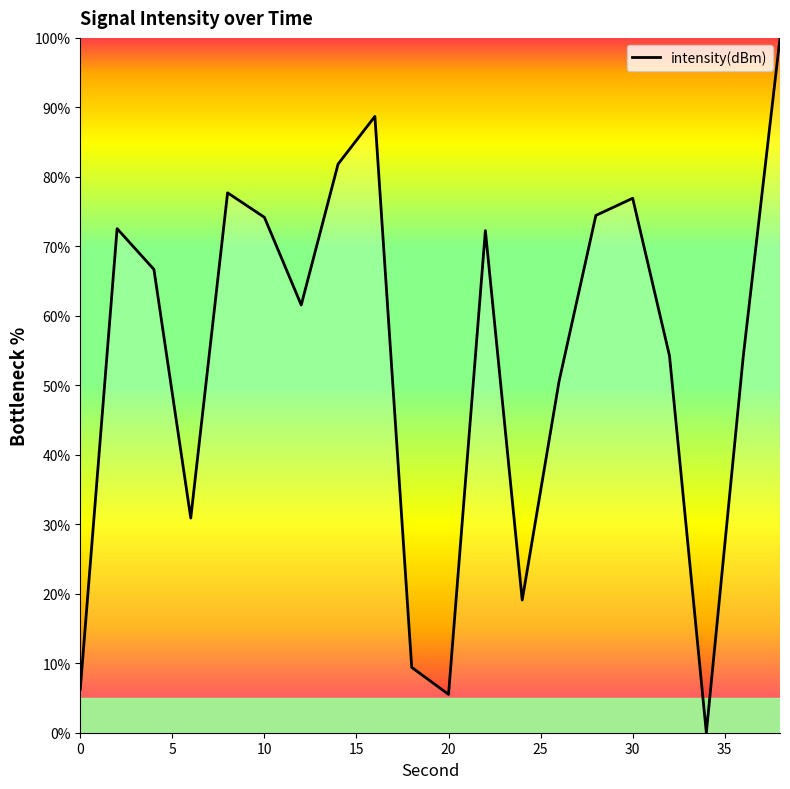

Count the number of data series in this chart.

1